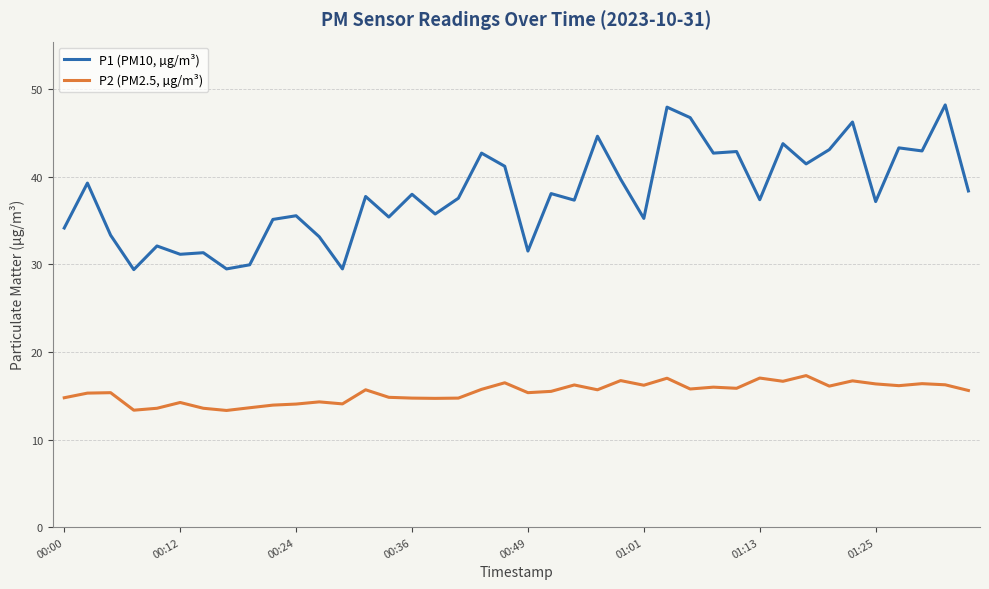

True or false: P1 (PM10, µg/m³) has more than 1 points higher than both neighbors.

True